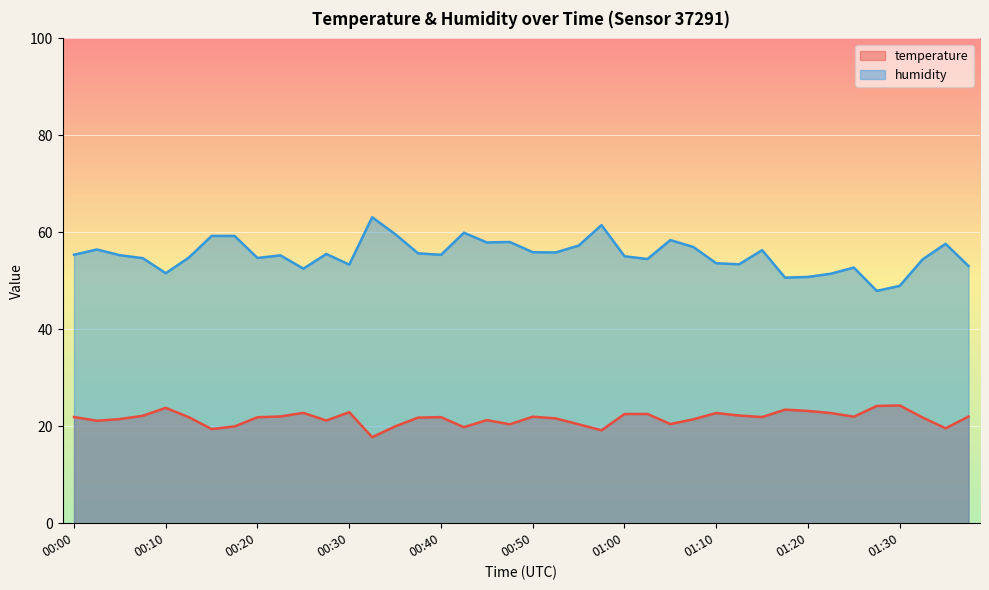

Reading right to left, list all the values displayed in this chart.

temperature: 22.0	19.6	21.8	24.3	24.2	22.0	22.7	23.2	23.4	21.9	22.2	22.7	21.4	20.4	22.5	22.5	19.2	20.4	21.6	22.0	20.4	21.3	19.8	21.9	21.8	20.0	17.8	22.9	21.2	22.8	22.0	21.9	20.0	19.4	21.9	23.8	22.2	21.5	21.1	21.9
humidity: 53.0	57.6	54.4	49.0	47.9	52.7	51.5	50.8	50.7	56.3	53.4	53.6	57.0	58.4	54.5	55.1	61.5	57.3	55.9	55.9	58.0	57.9	59.9	55.4	55.7	59.6	63.1	53.3	55.5	52.5	55.2	54.7	59.2	59.3	54.8	51.6	54.7	55.3	56.5	55.4